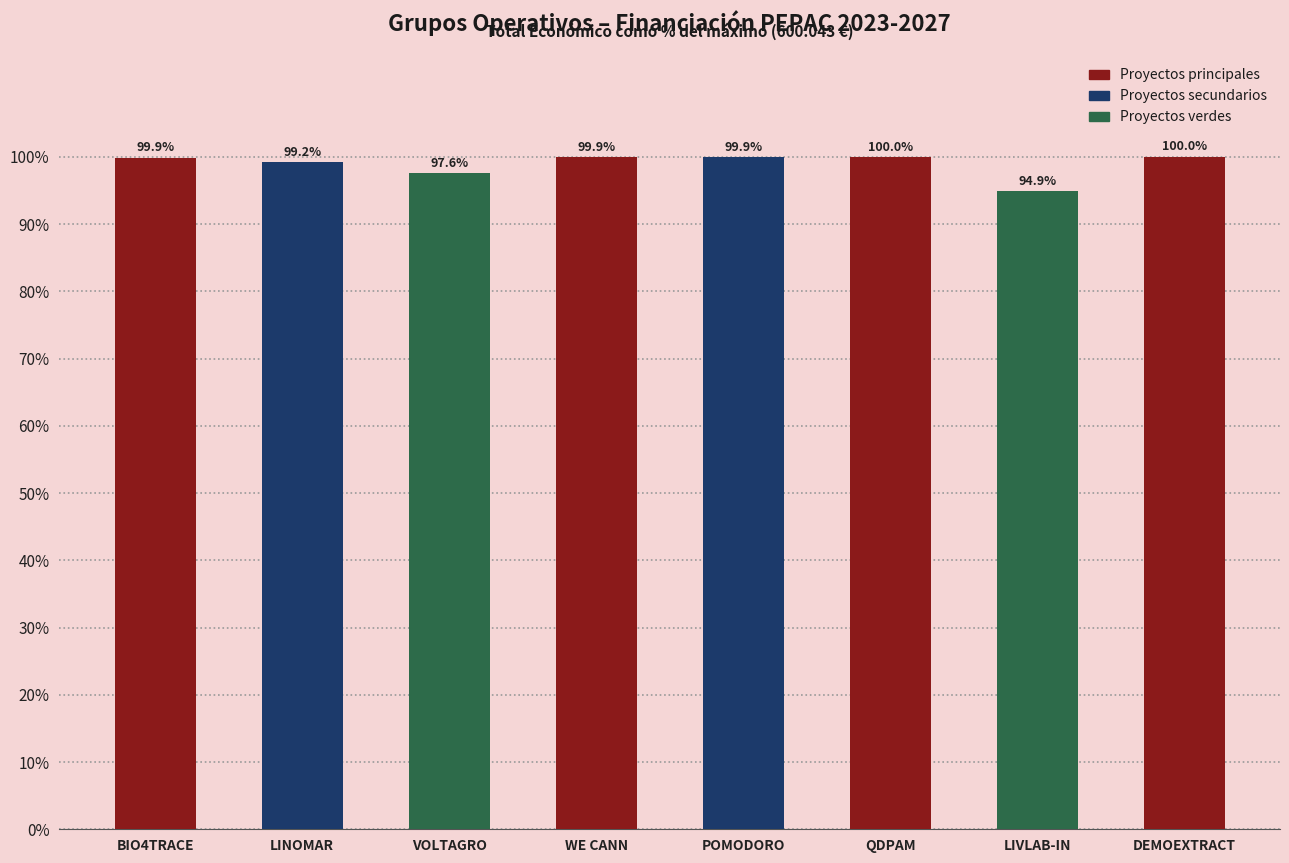

Between LIVLAB-IN and BIO4TRACE, which is larger?

BIO4TRACE